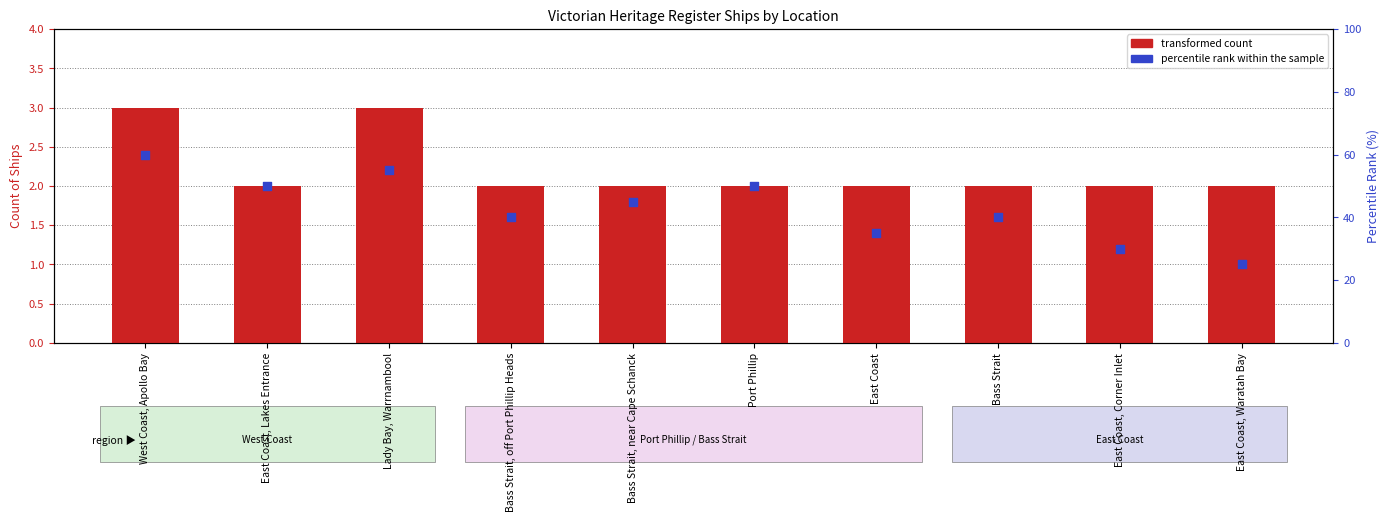

Which series contains the highest Y value?

percentile rank within the sample